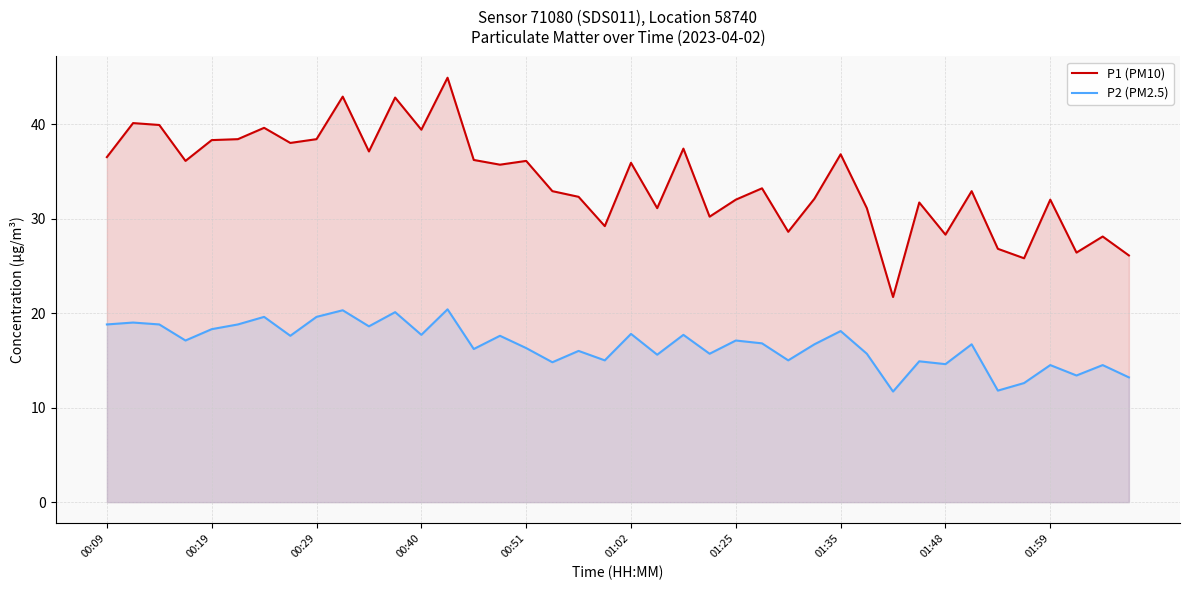

At how many categories does at least one series exceed 41?

3